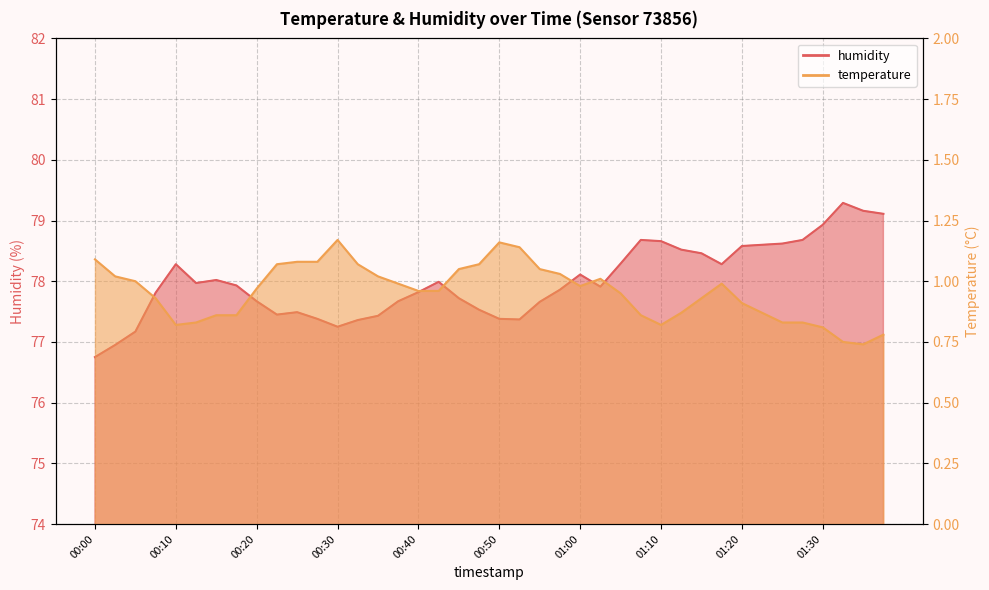

Rank the series by their average value, from lowest to highest.

temperature, humidity